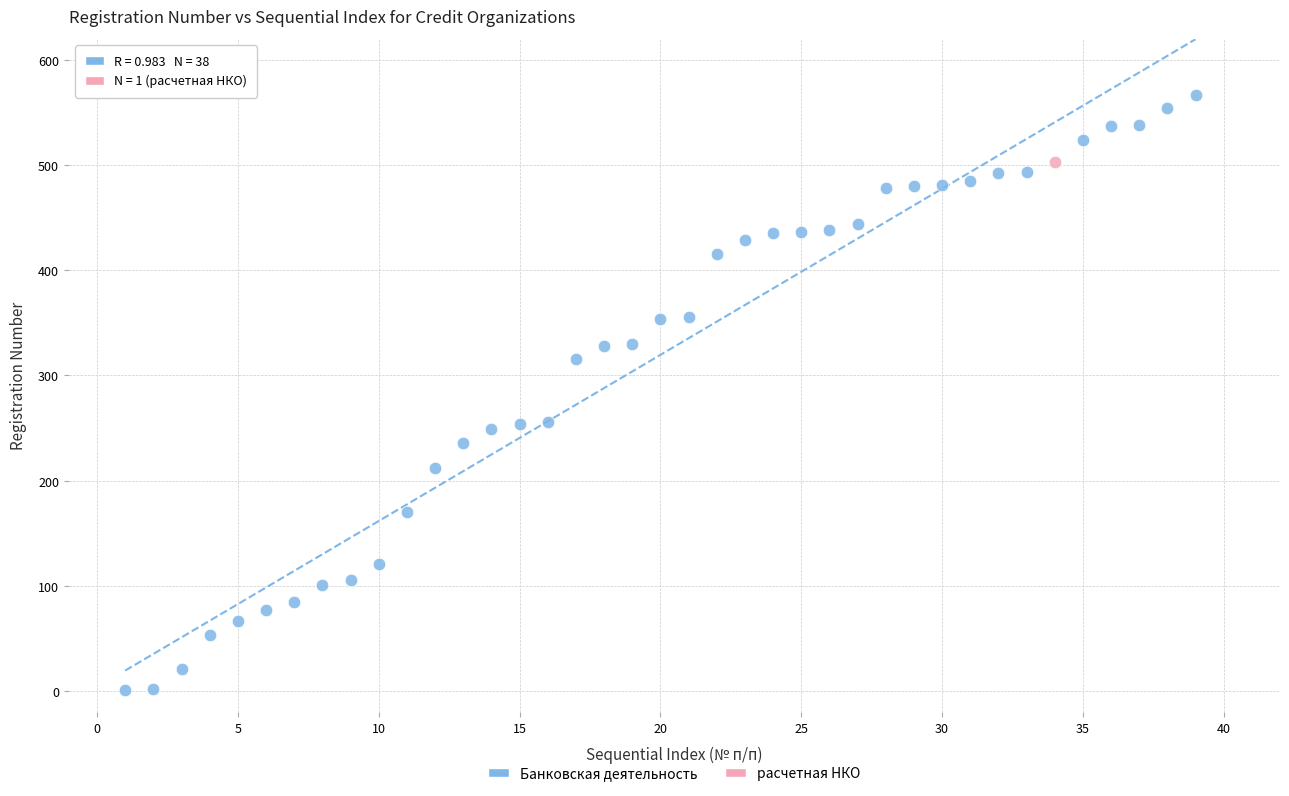

What are all the series names shown in the legend?

Банковская деятельность, расчетная НКО